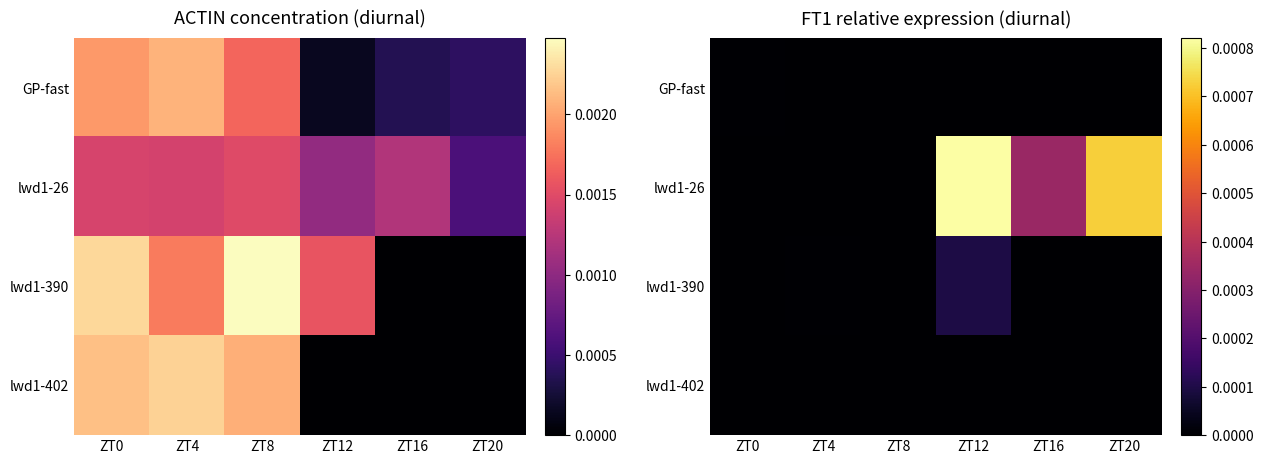

The lwd1-26 series shows 0.0 at ZT16. True or false?

True